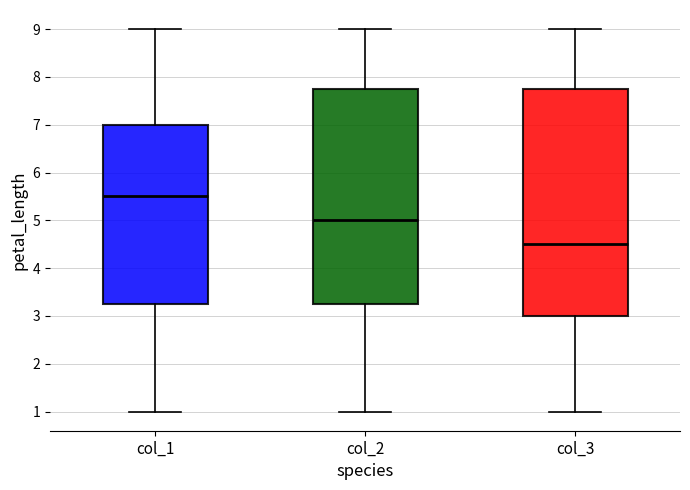

Comparing the boxes themselves (not the whiskers), which one is the tallest?

col_3